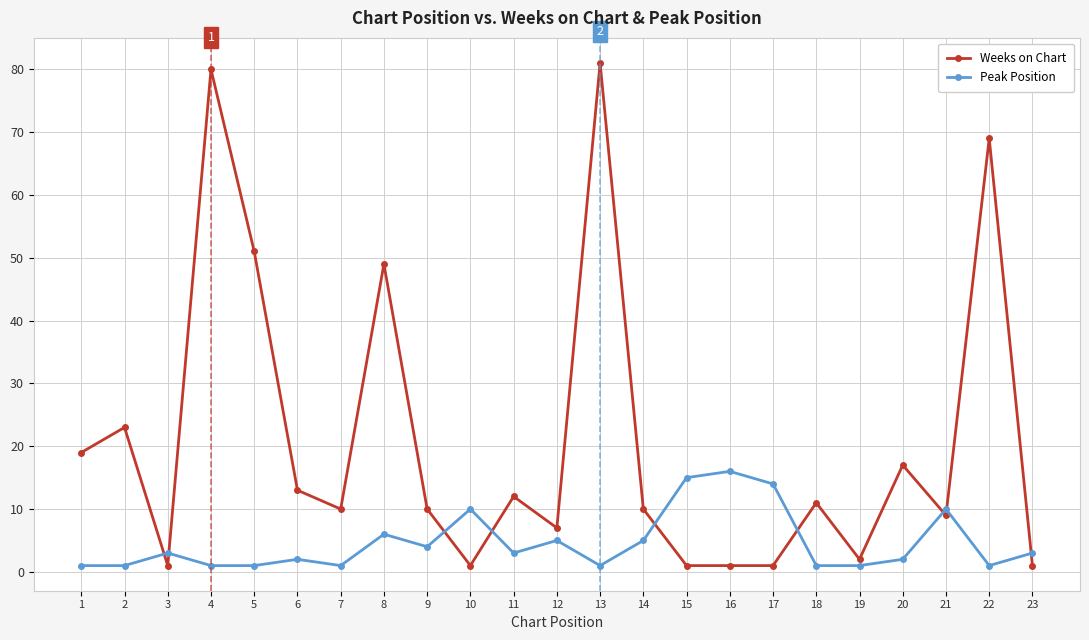

Rank the series by their maximum value, from highest to lowest.

Weeks on Chart, Peak Position